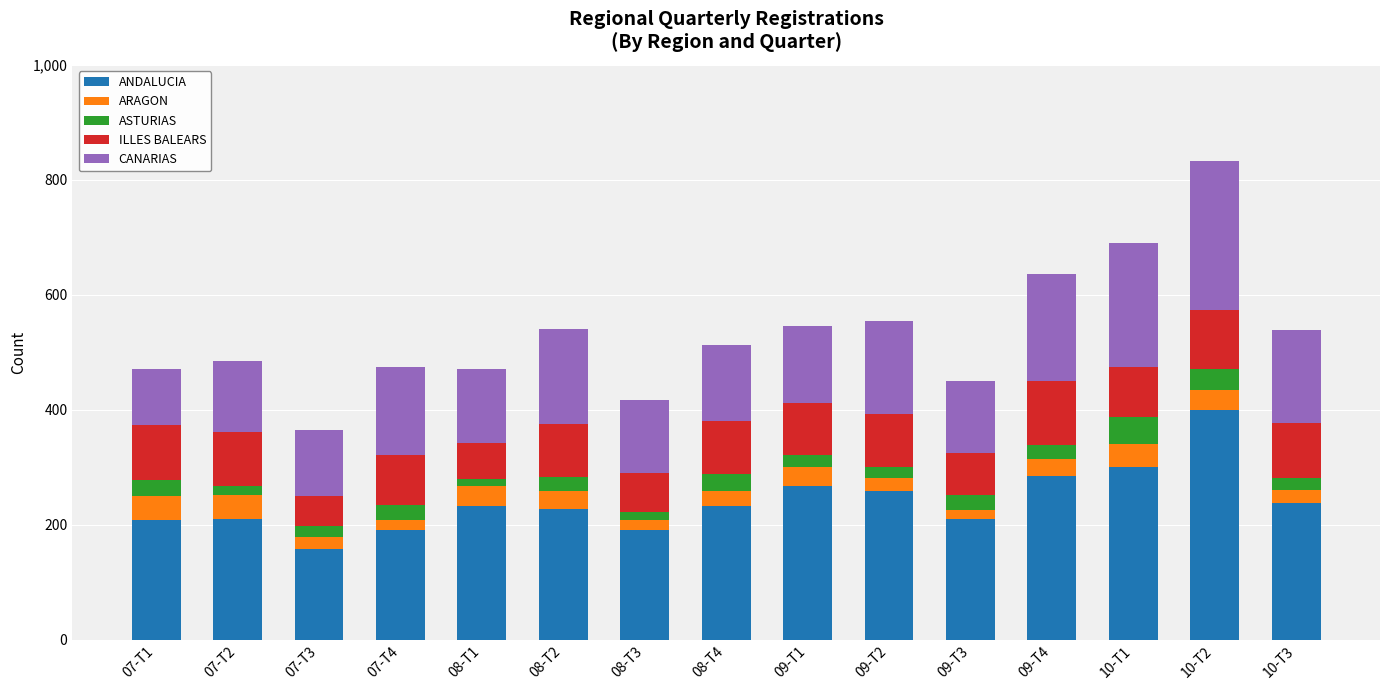

At which category is the sum across all series the highest?

10-T2